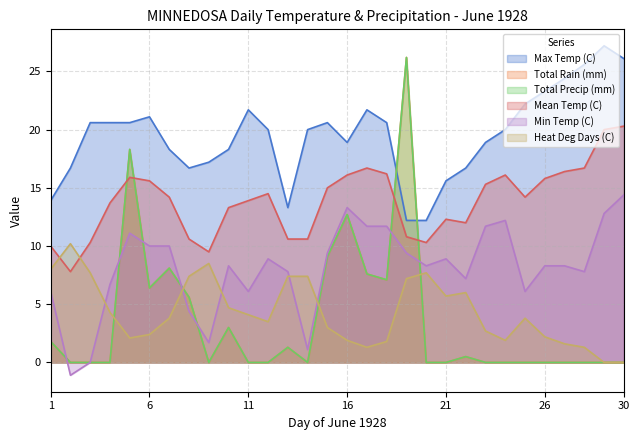

True or false: Max Temp (C) and Heat Deg Days (C) intersect in this chart.

False